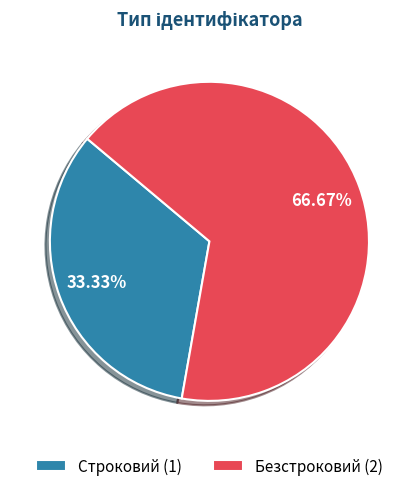

Between Строковий (1) and Безстроковий (2), which is larger?

Безстроковий (2)